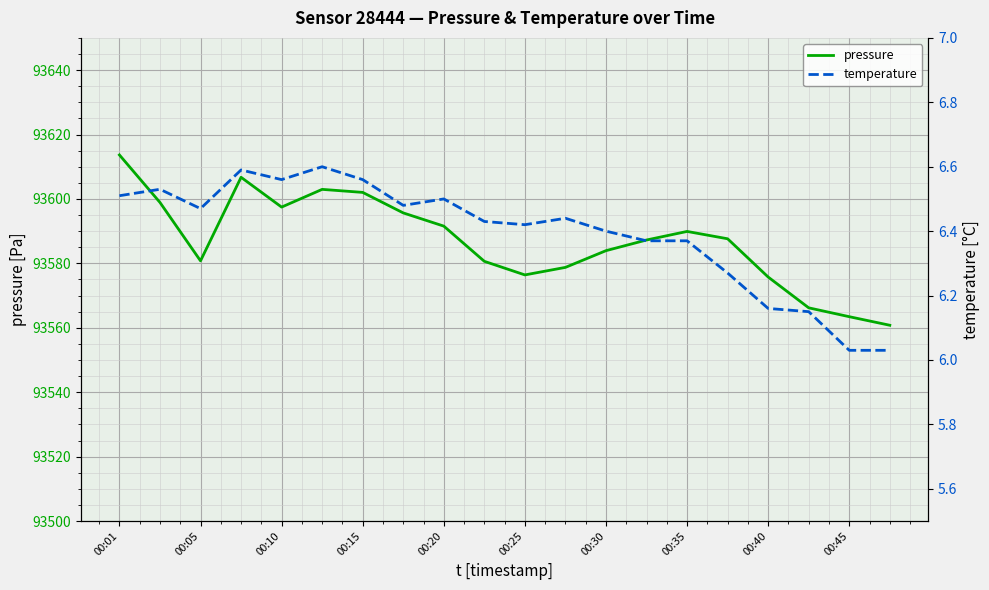

At which category is the sum across all series the highest?

00:01